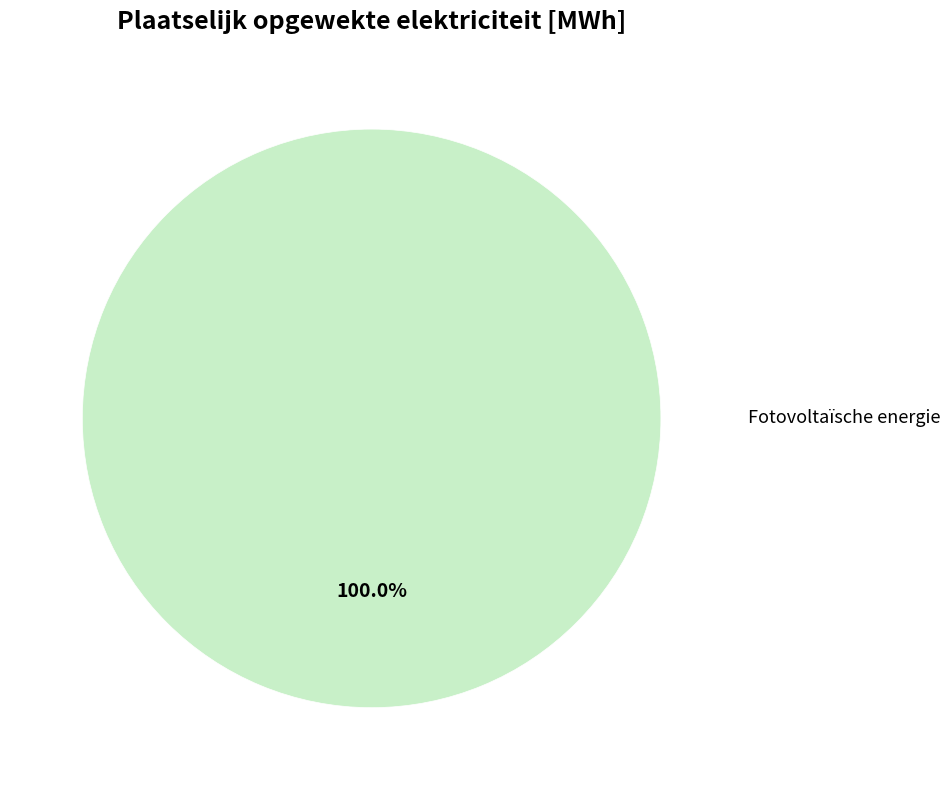

Does any single category account for the majority?

Yes